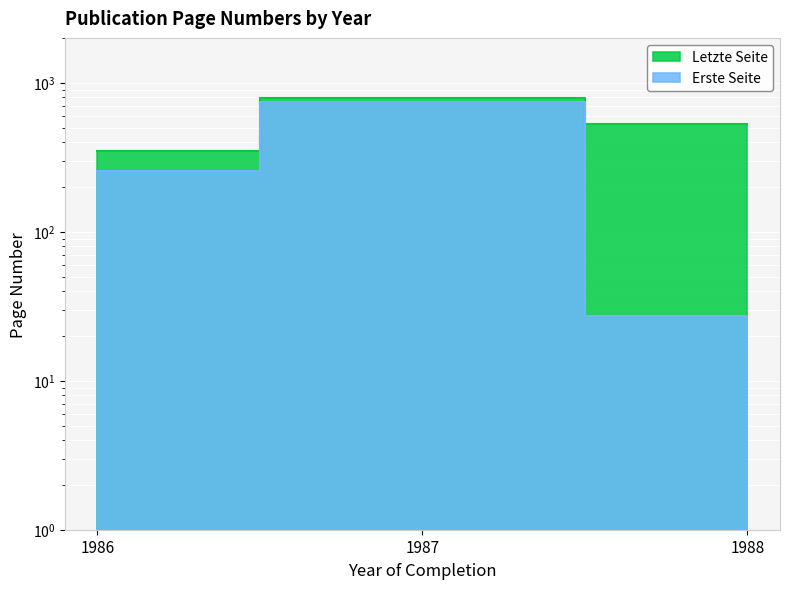

How many lines are shown in the chart?

2